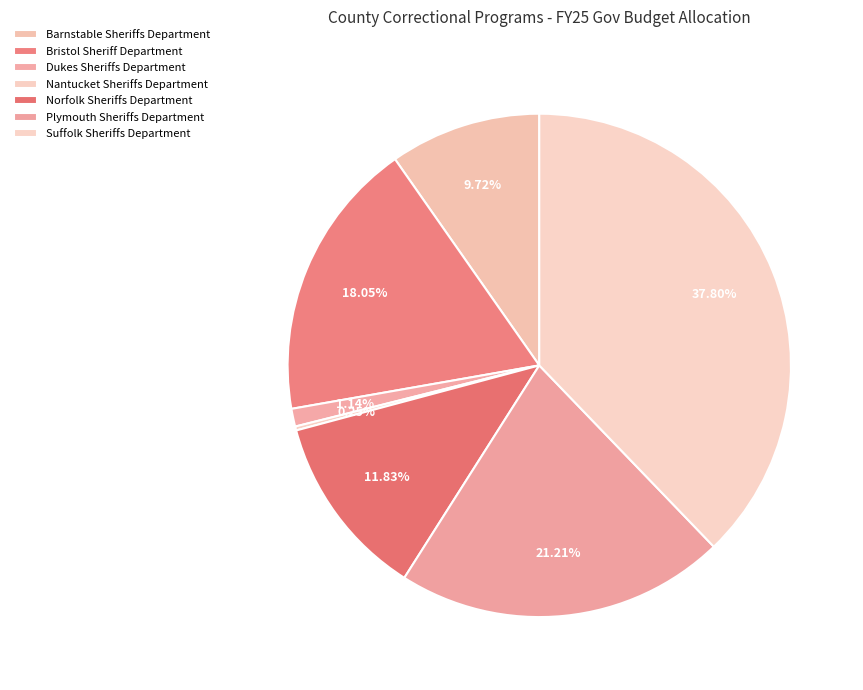

The Barnstable Sheriffs Department slice represents 10% of the pie. True or false?

True